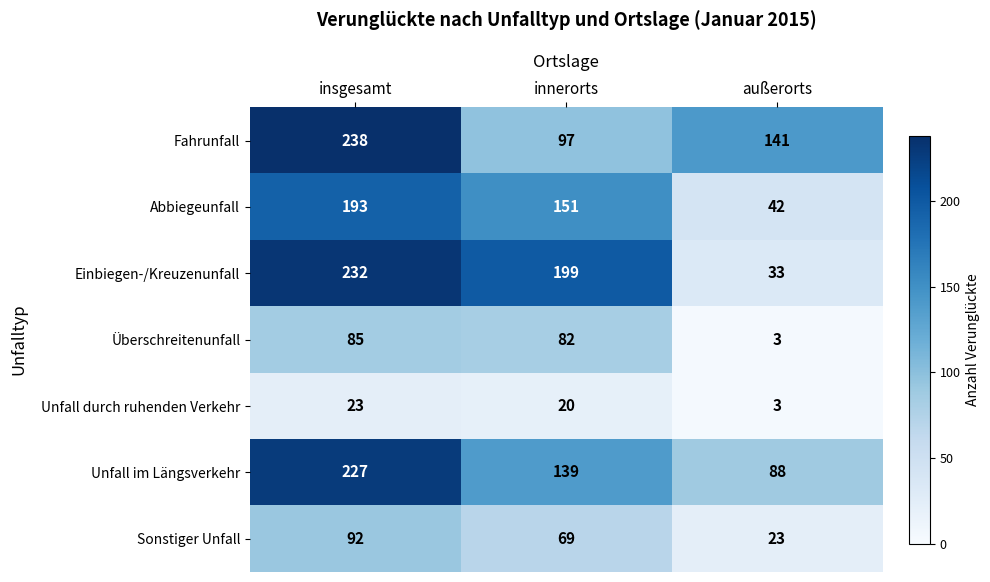

How many data points does each series have?

3